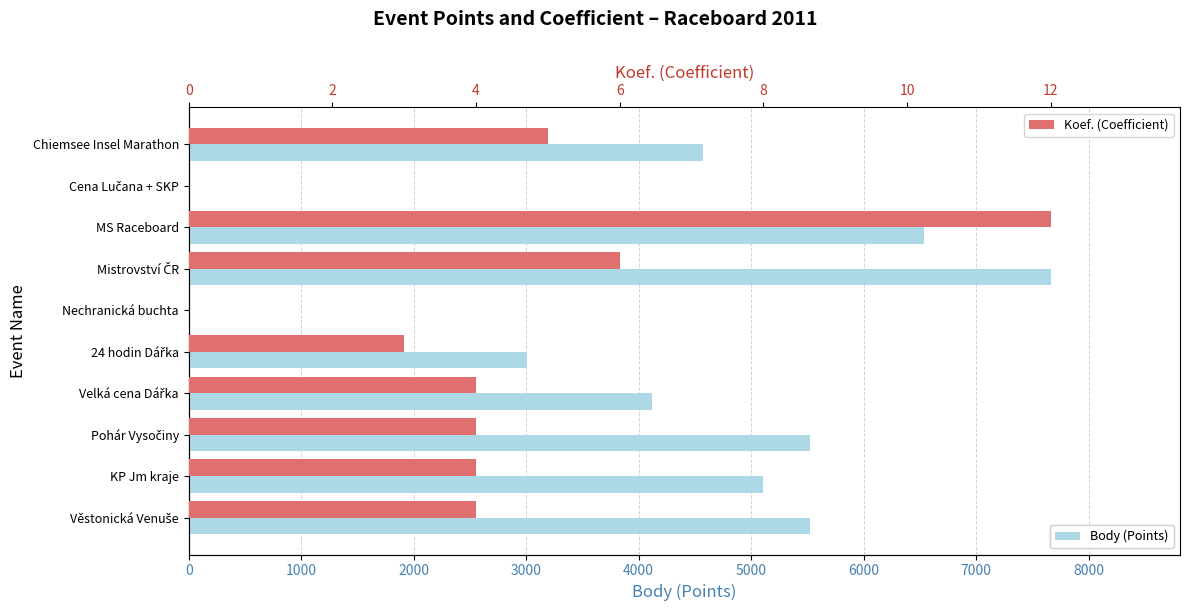

What is the maximum value shown in the chart?

7663